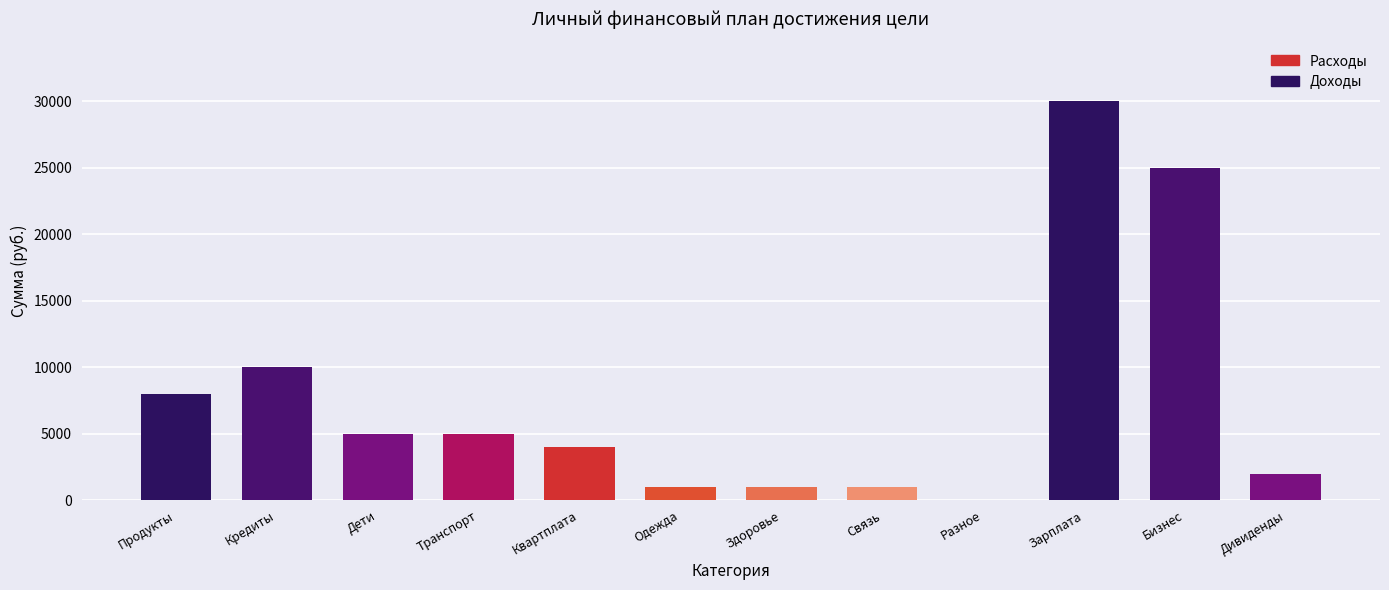

Read the value at Бизнес.

25000